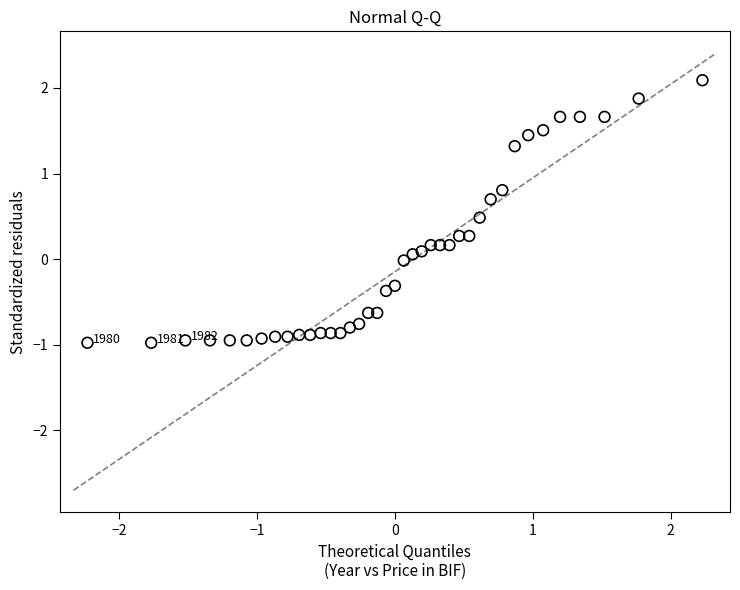

What is the range of X values (max minus min)?

4.5